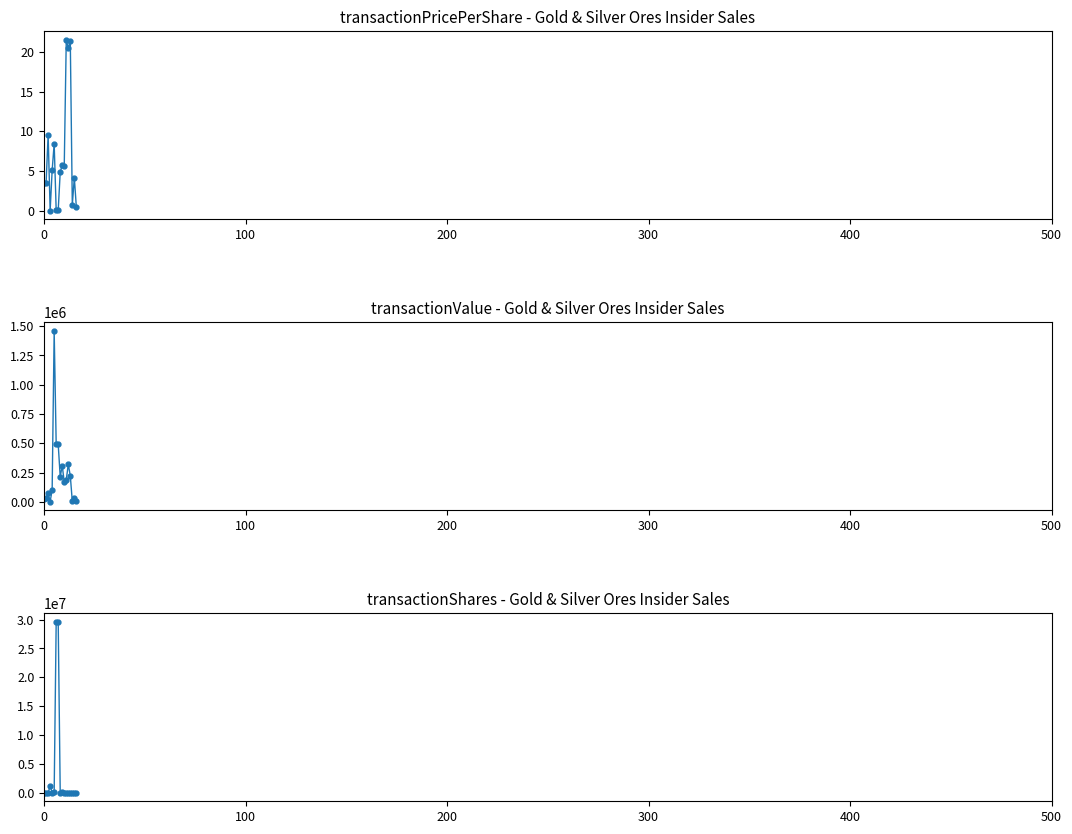

Between 8 and 100, which is larger?

8